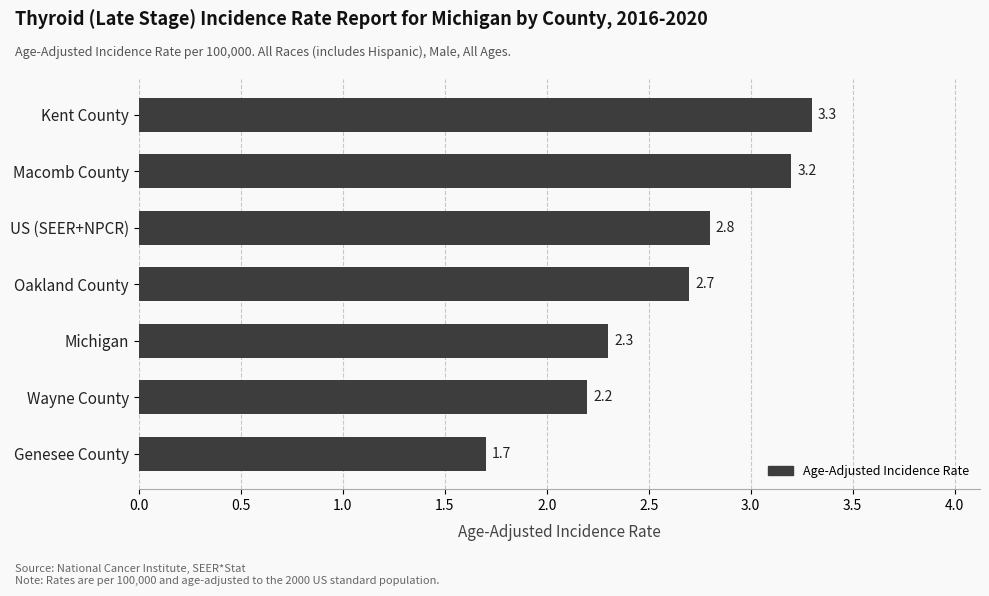

Reading bottom to top, extract all data points from this chart.

1.7	2.2	2.3	2.7	2.8	3.2	3.3